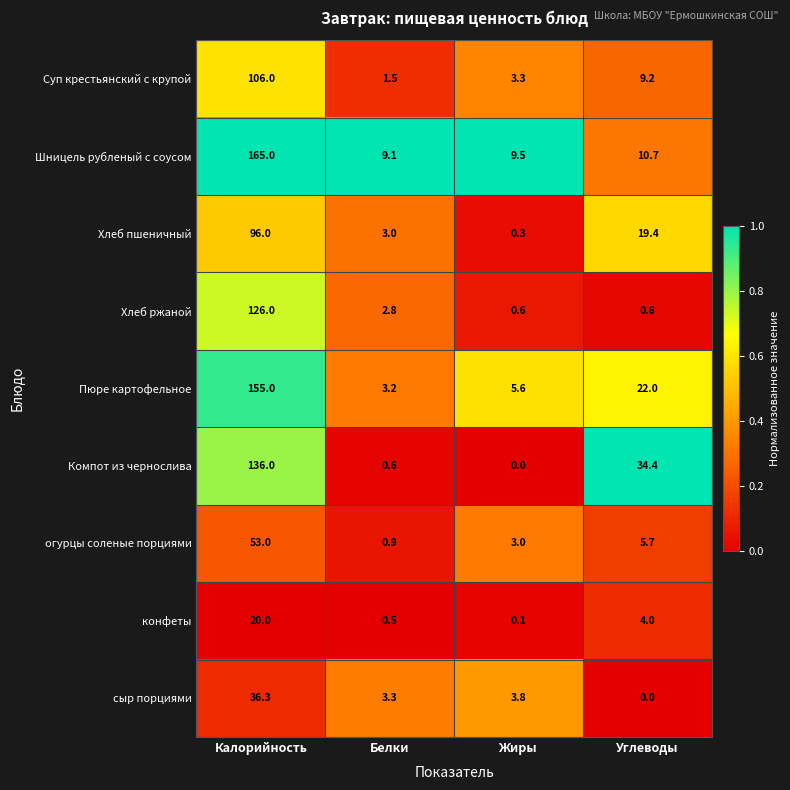

Which series has the largest total across all categories?

Шницель рубленый с соусом